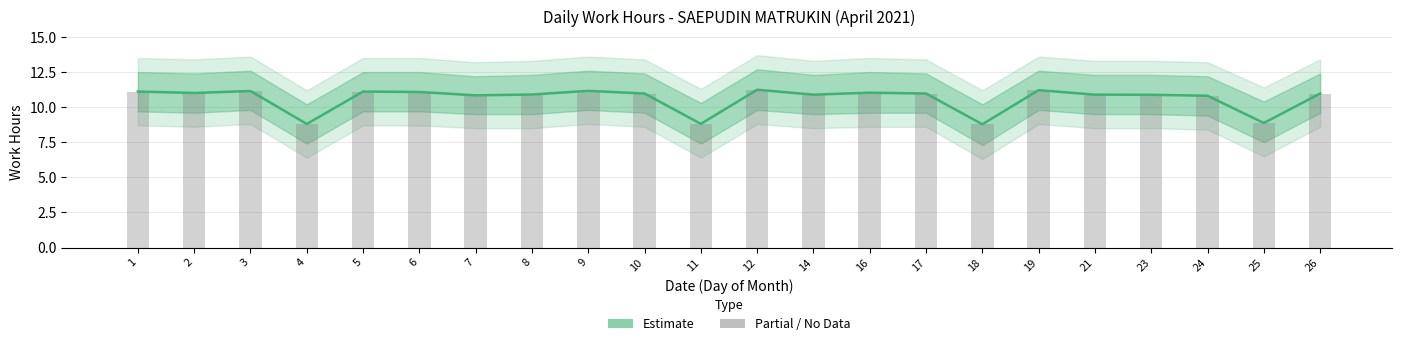

What is the difference between the second highest and minimum values?

2.4